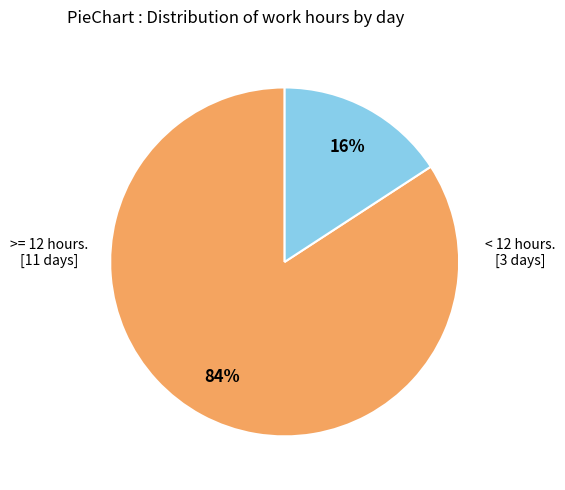

To the nearest percent, what is the average slice percentage?

50%